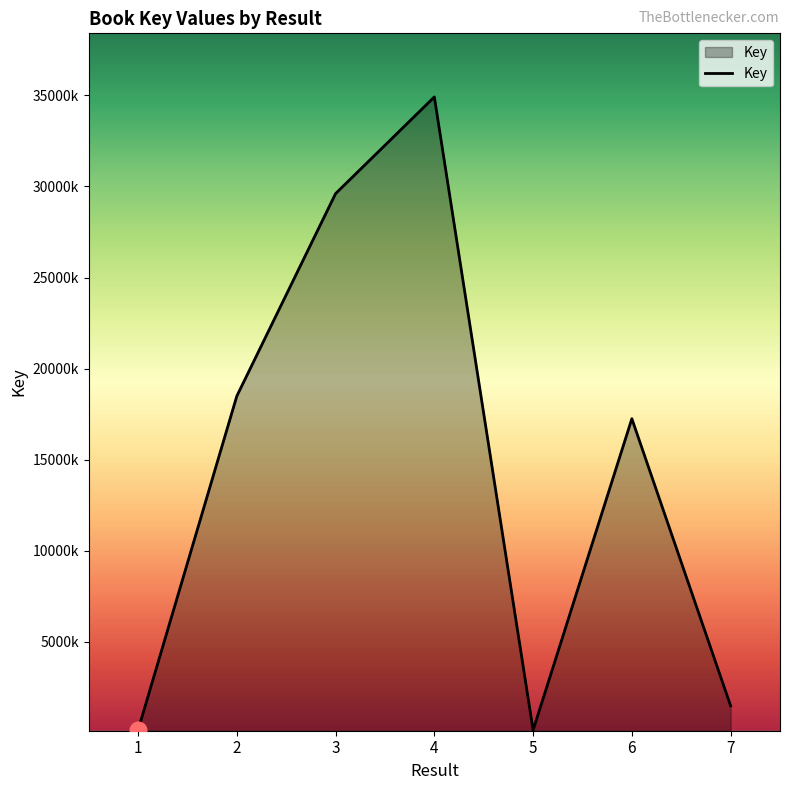

What is the sum of all values?

102089022